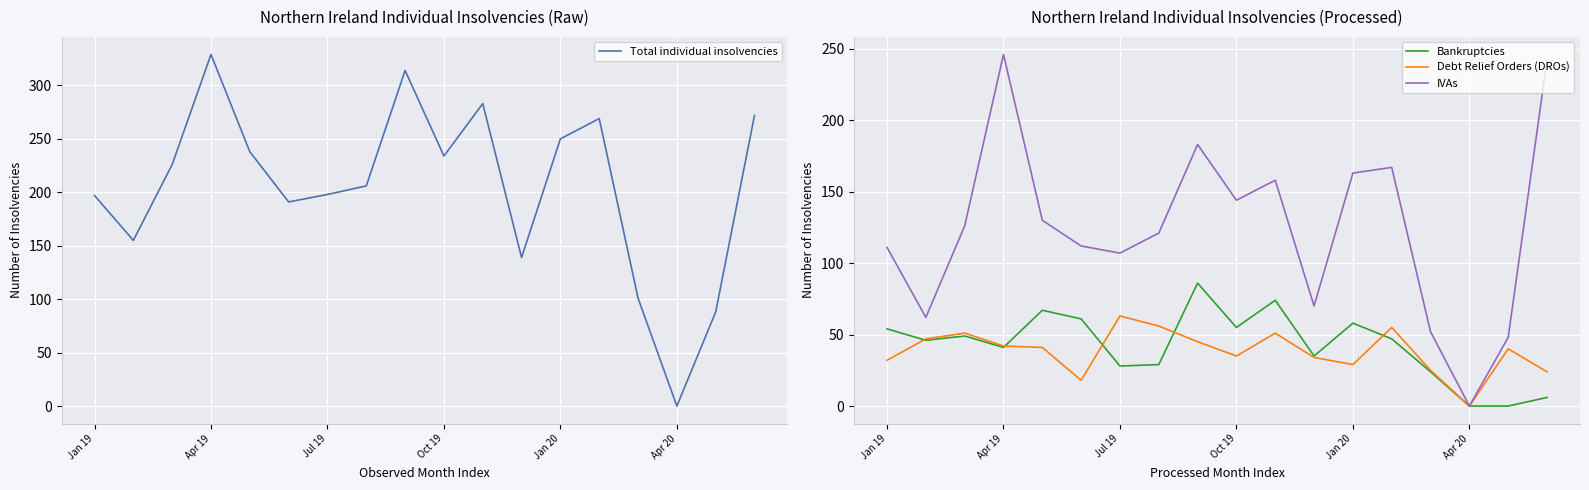

The IVAs series shows 107 at Jul 19. True or false?

True